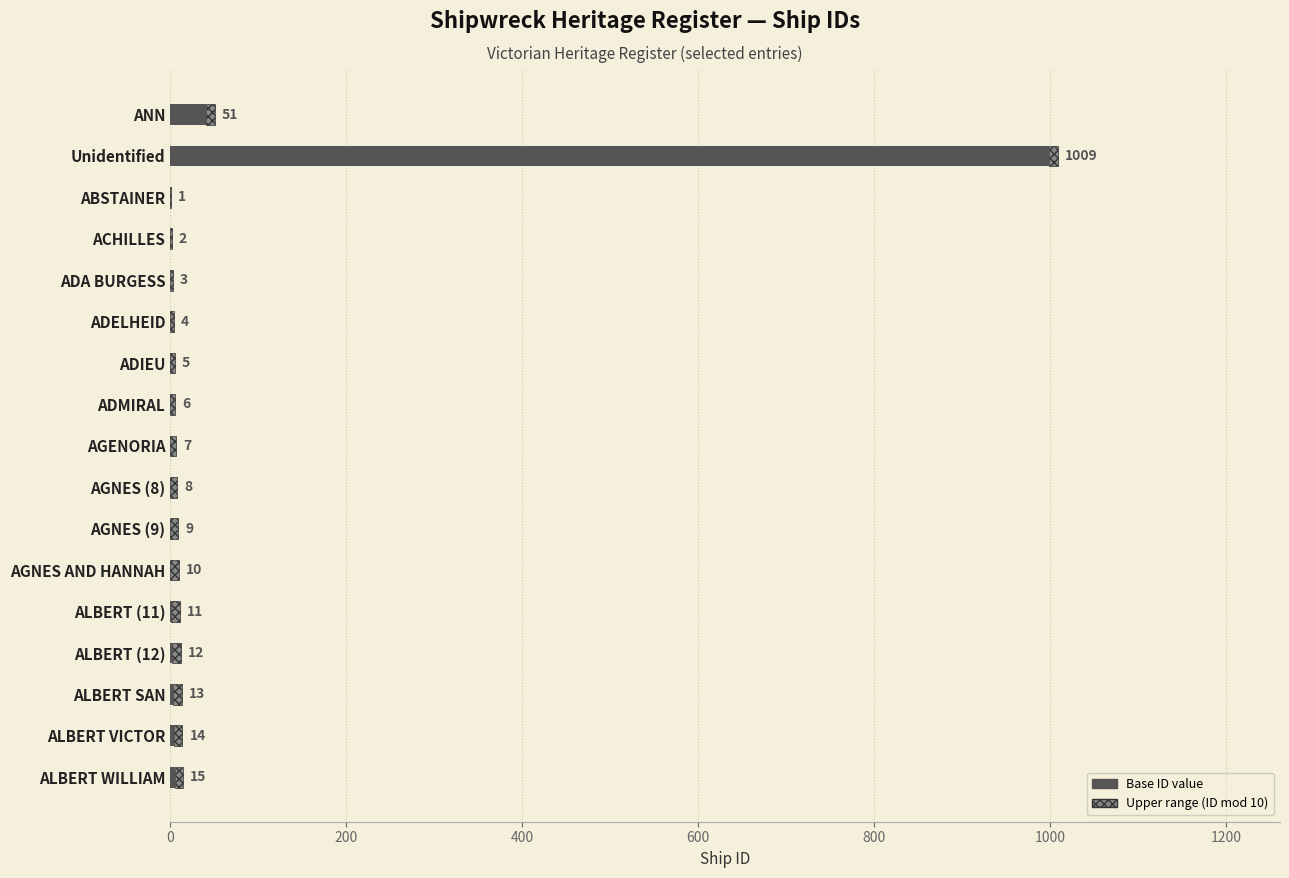

How many categories are shown in the chart?

17